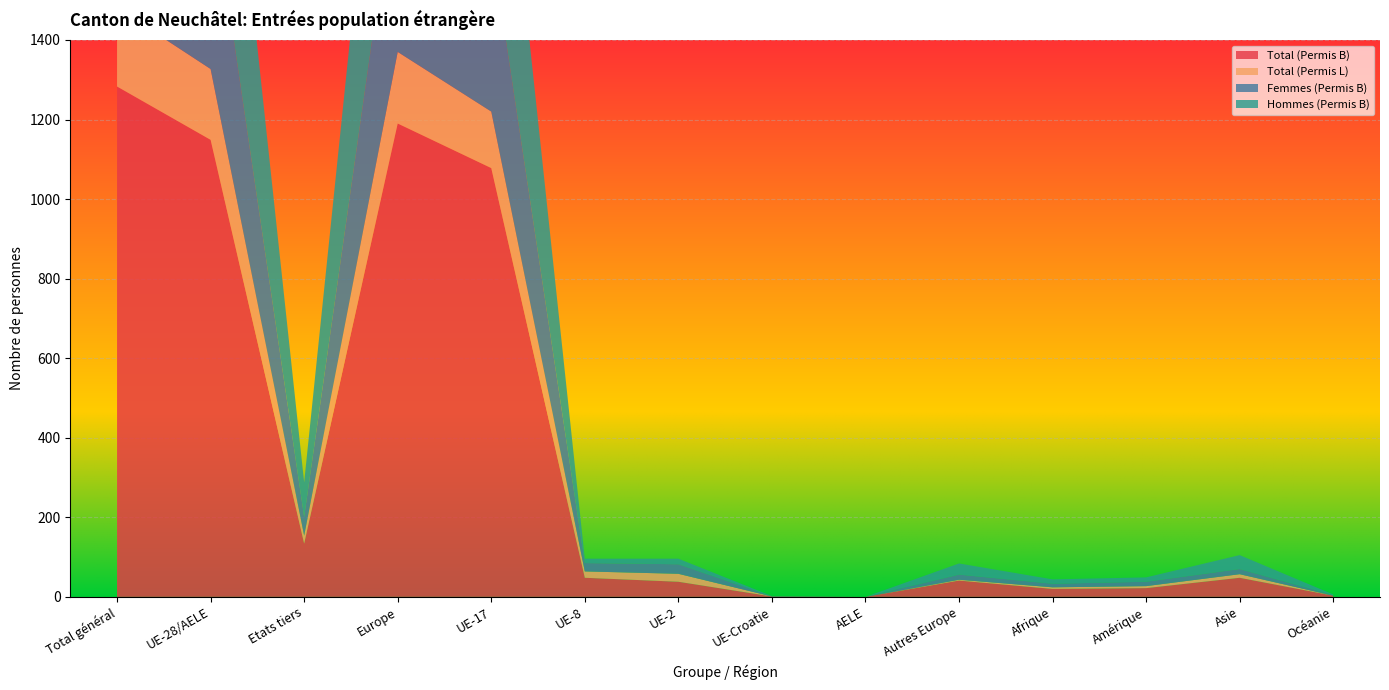

Reading left to right, list all the values displayed in this chart.

Total (Permis B): Total général=1283	UE-28/AELE=1149	Etats tiers=134	Europe=1190	UE-17=1078	UE-8=48	UE-2=38	UE-Croatie=1	AELE=0	Autres Europe=41	Afrique=20	Amérique=22	Asie=48	Océanie=3
Total (Permis L): Total général=198	UE-28/AELE=178	Etats tiers=20	Europe=180	UE-17=142	UE-8=16	UE-2=20	UE-Croatie=0	AELE=0	Autres Europe=2	Afrique=4	Amérique=5	Asie=9	Océanie=0
Femmes (Permis B): Total général=515	UE-28/AELE=468	Etats tiers=47	Europe=481	UE-17=423	UE-8=21	UE-2=24	UE-Croatie=0	AELE=0	Autres Europe=13	Afrique=9	Amérique=11	Asie=13	Océanie=1
Hommes (Permis B): Total général=768	UE-28/AELE=681	Etats tiers=87	Europe=709	UE-17=655	UE-8=11	UE-2=14	UE-Croatie=1	AELE=0	Autres Europe=28	Afrique=11	Amérique=11	Asie=35	Océanie=2